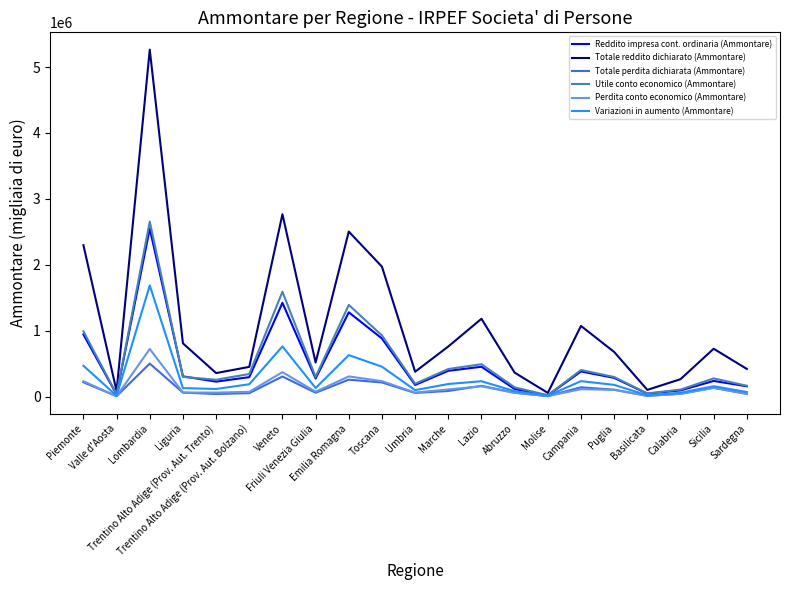

What is the minimum value shown in the chart?

7541